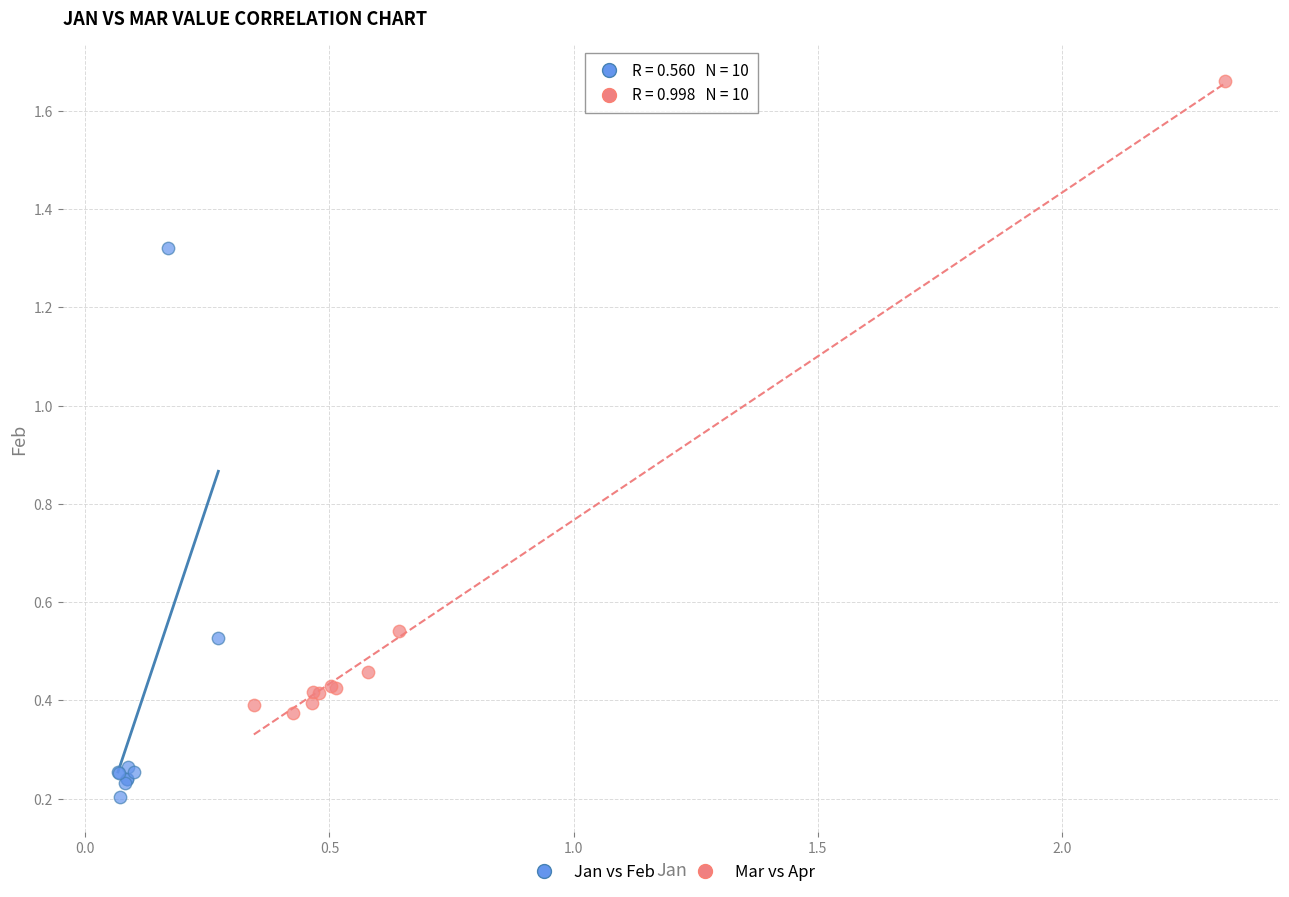

Which series reaches the maximum Y coordinate?

Mar vs Apr